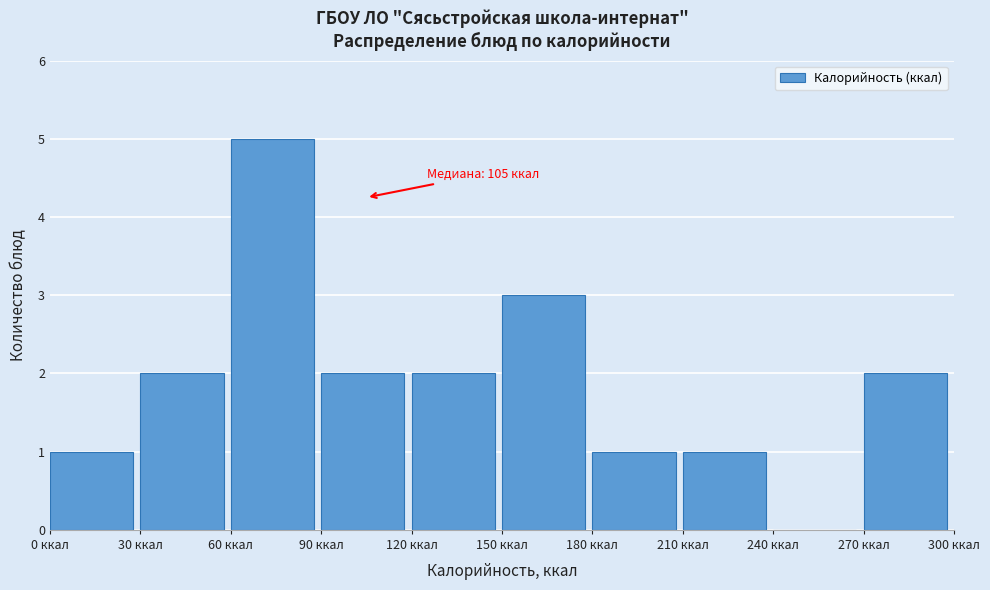

Over which range of the x-axis is the bar tallest?

60 to 90